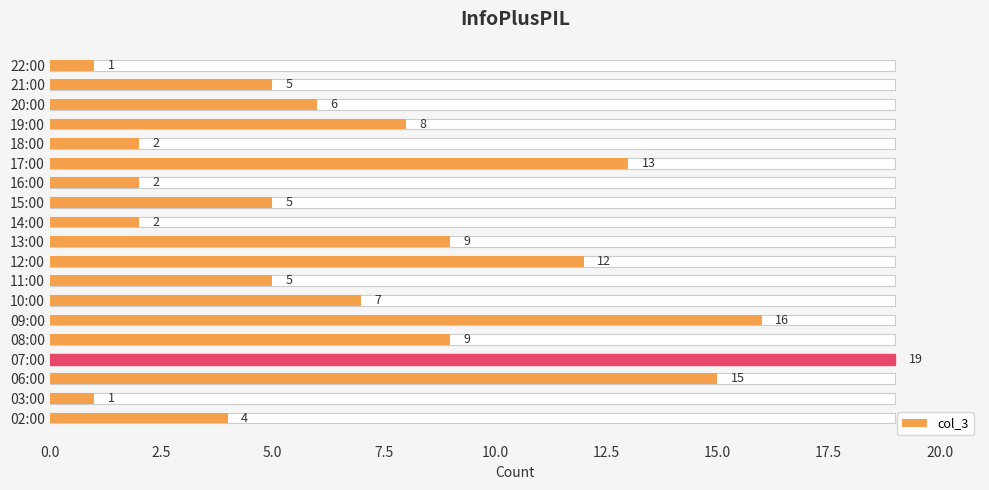

The chart shows a value of 2 at 22:00. True or false?

False